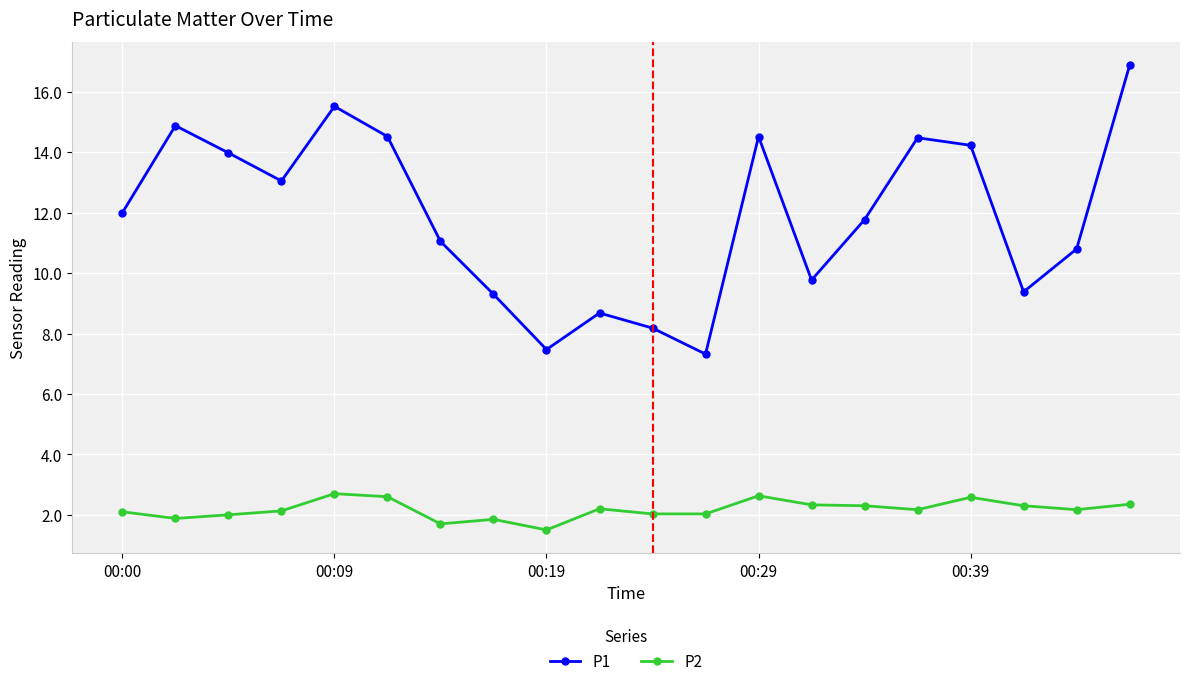

Rank the series by their maximum value, from highest to lowest.

P1, P2